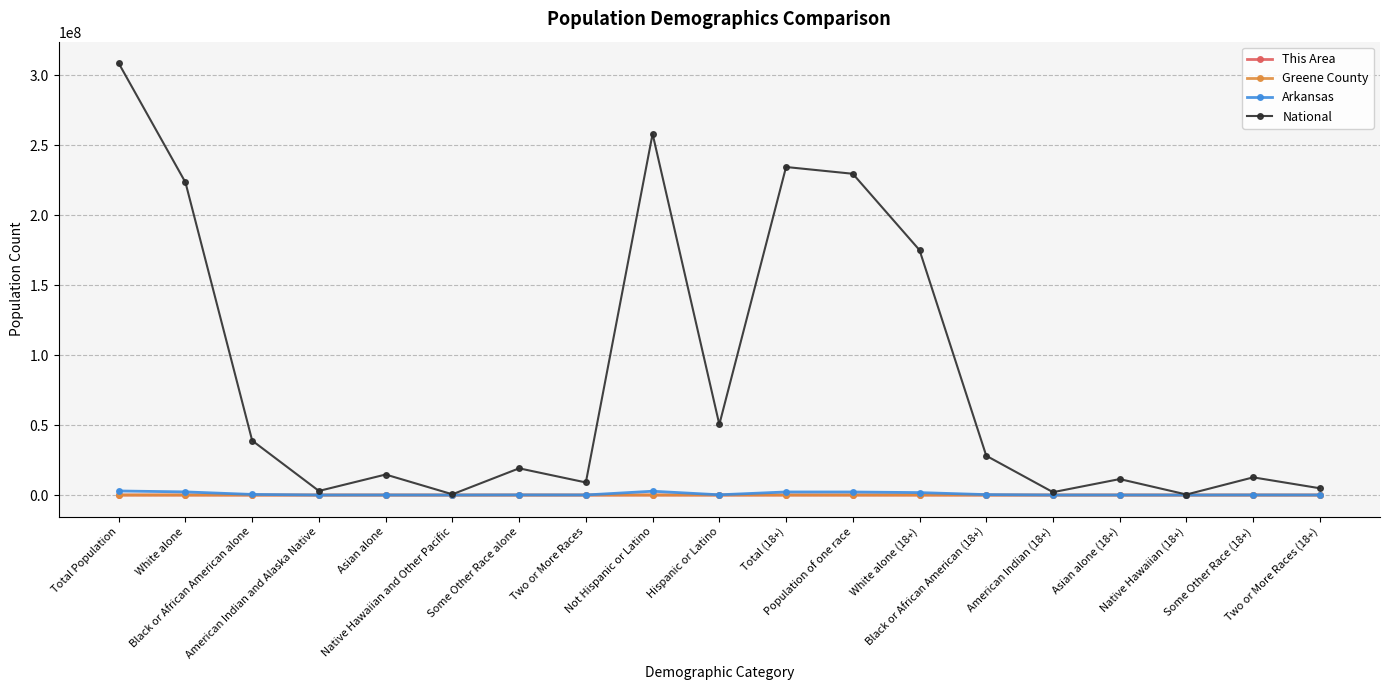

The National series shows 8380412 at Some Other Race alone. True or false?

False